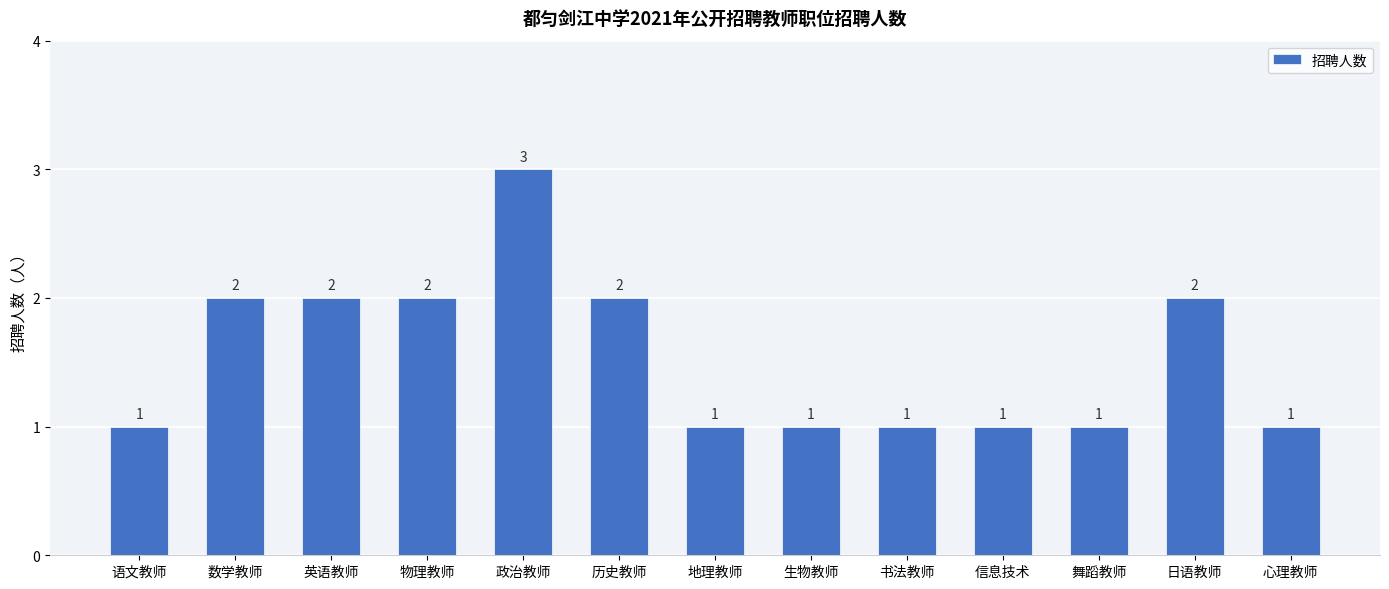

What is the change in value from 政治教师 to 心理教师?

-2